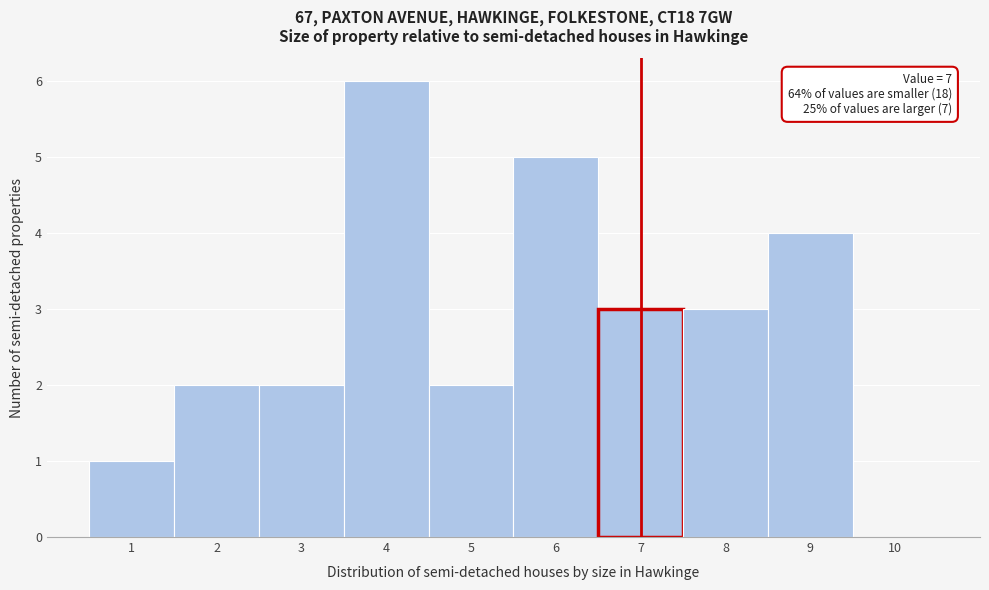

Over which range of the x-axis is the bar tallest?

3.5 to 4.5